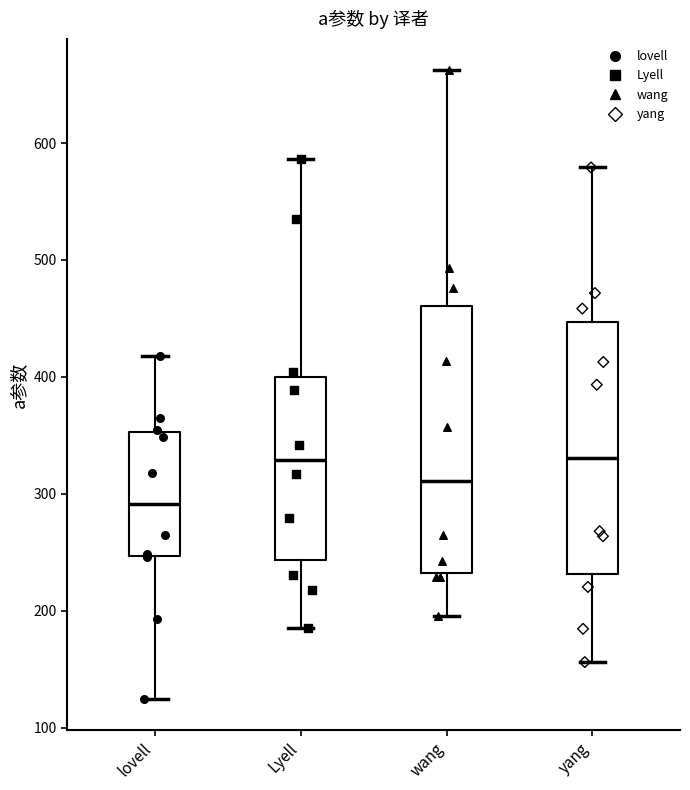

Where is the upper edge of the box for lovell on the y-axis? The values are not printed on the chart, so give them approximately, as read against the axis.

350